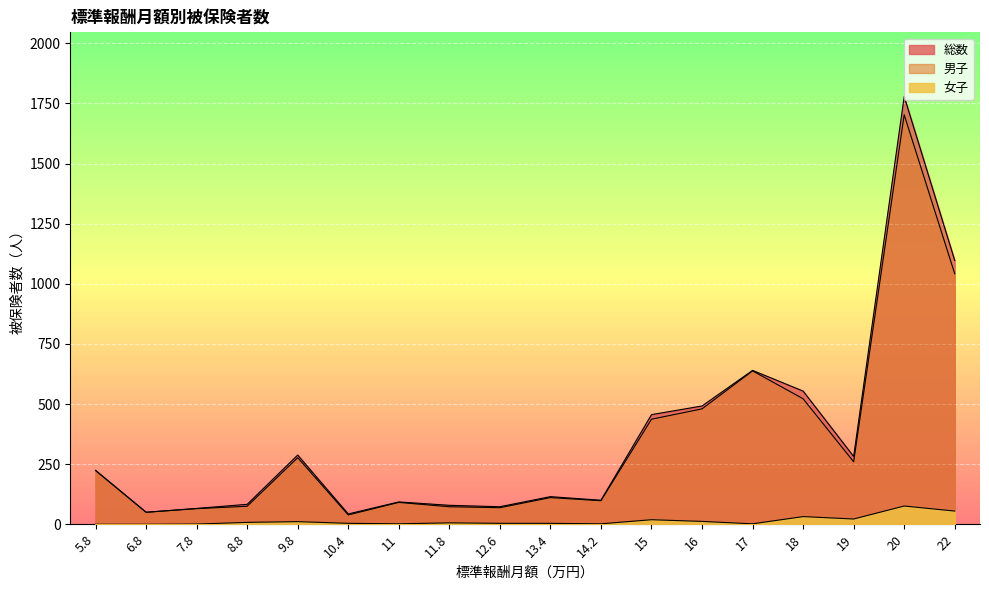

Reading left to right, what are all the values shown in this chart?

総数: 224	50	66	83	288	43	93	79	73	115	100	456	492	640	554	282	1779	1097
男子: 224	50	65	75	277	39	91	73	69	111	98	437	480	638	522	260	1703	1042
女子: 0	0	1	8	11	4	2	6	4	4	2	19	12	2	32	22	76	55